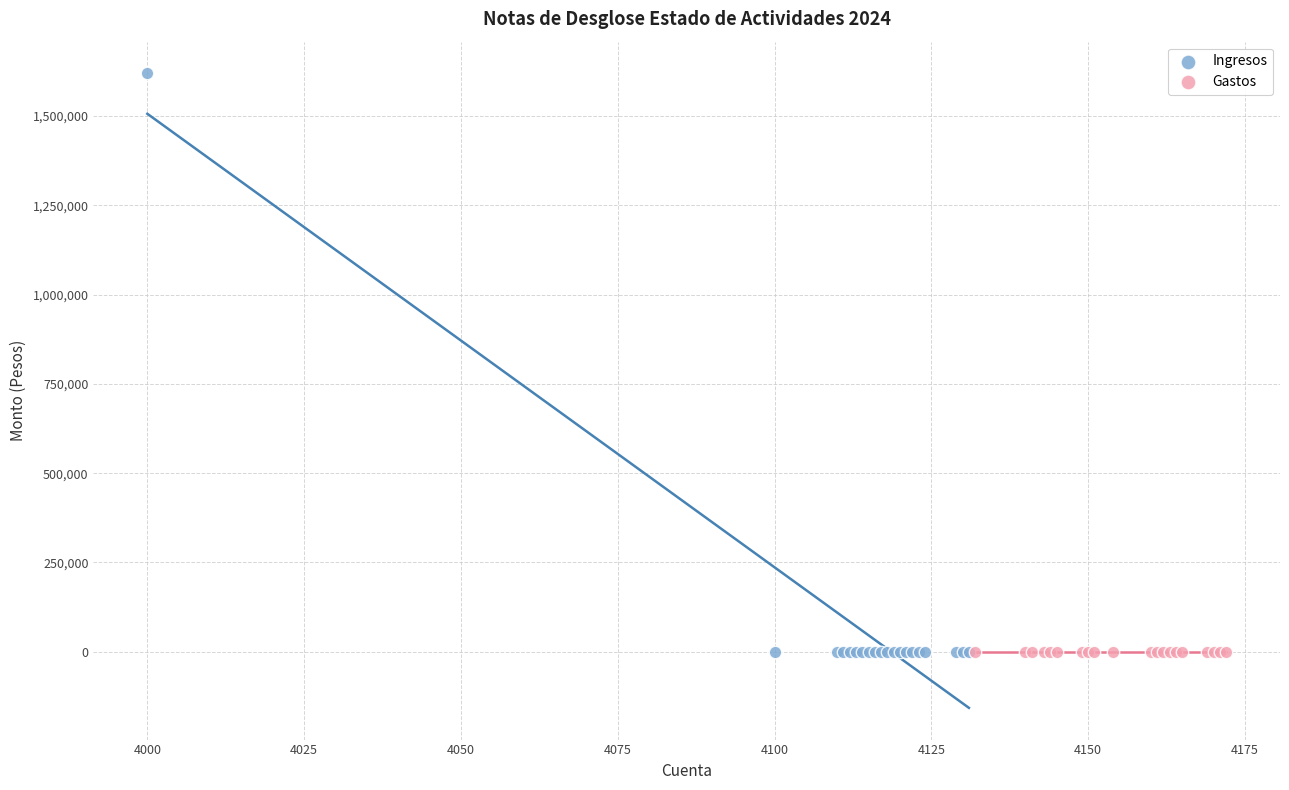

Which series reaches the maximum Y coordinate?

Ingresos